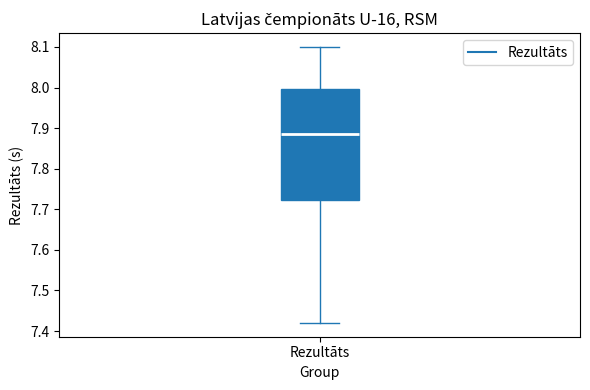

Read this box plot against the y-axis: the position of the median line, the range covered by the box, and the ends of both whiskers. The values are not printed on the chart, so give them approximately, as read against the axis.

median 7.89, box 7.72 to 8.00, whiskers 7.42 to 8.10